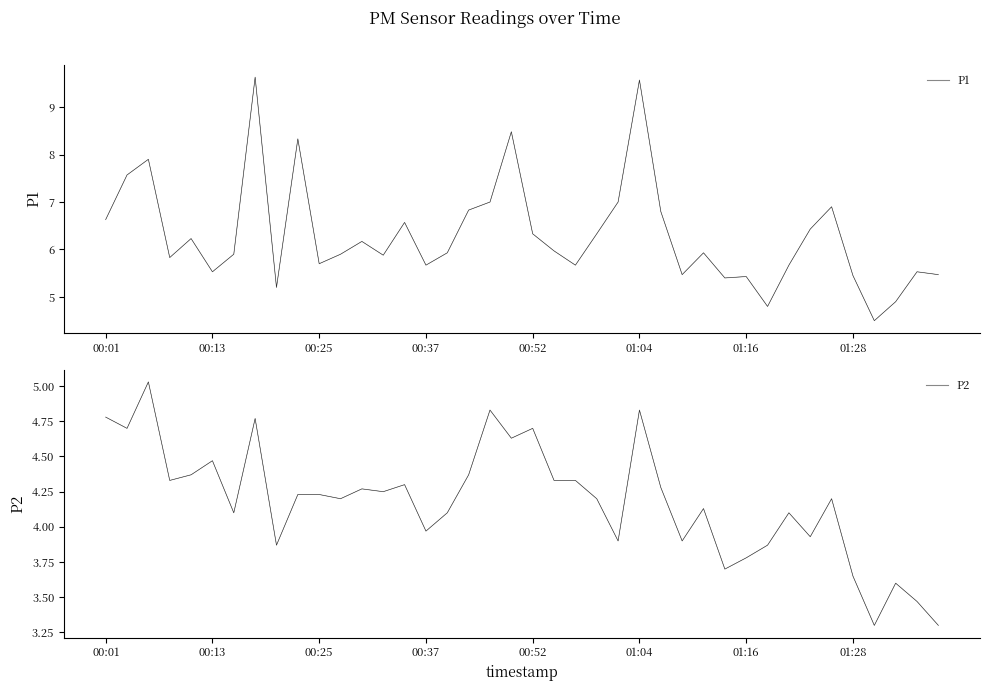

True or false: P1 and P1 (dark) intersect in this chart.

False